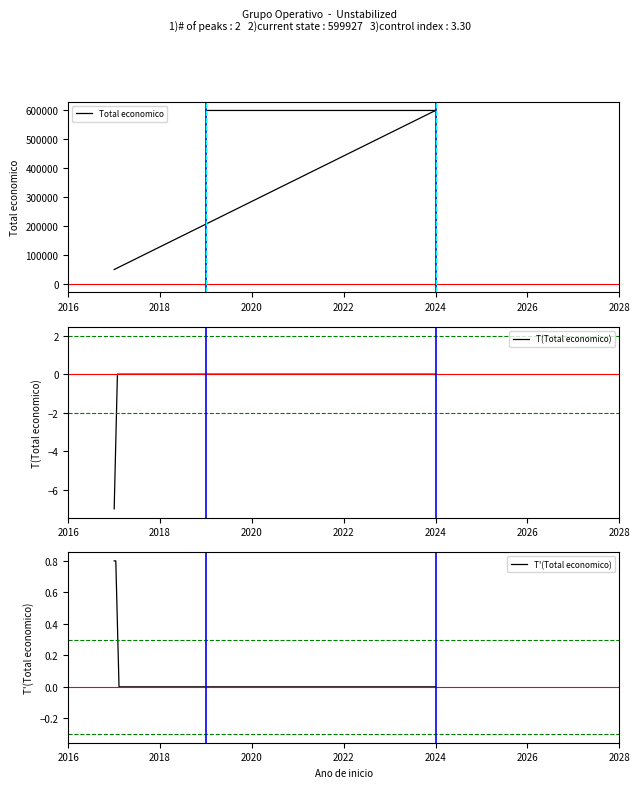

What is the minimum value shown in the chart?

48896